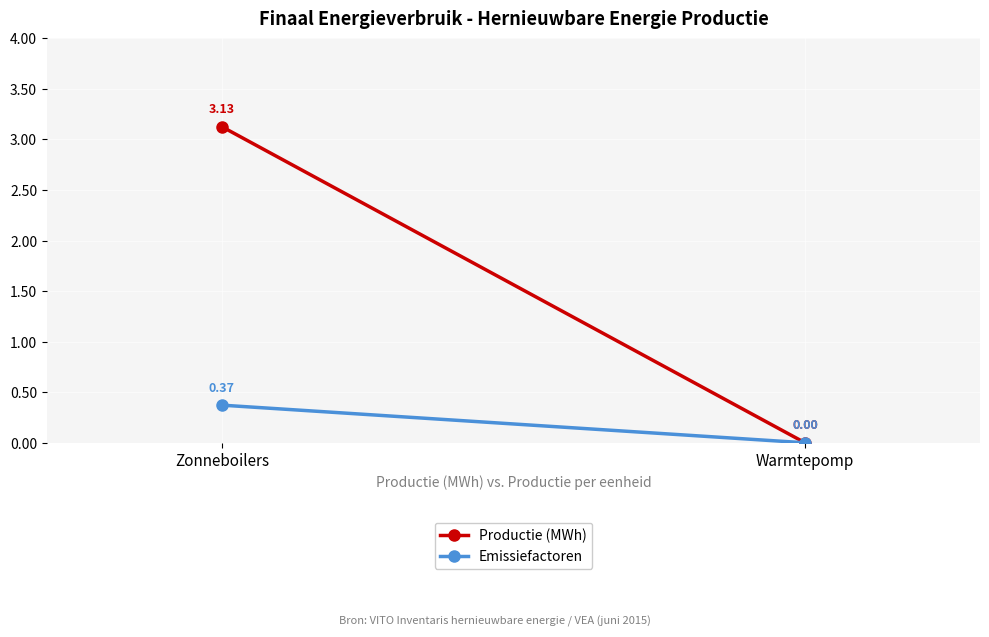

Is it true that Emissiefactoren equals 0.6 at Zonneboilers?

False